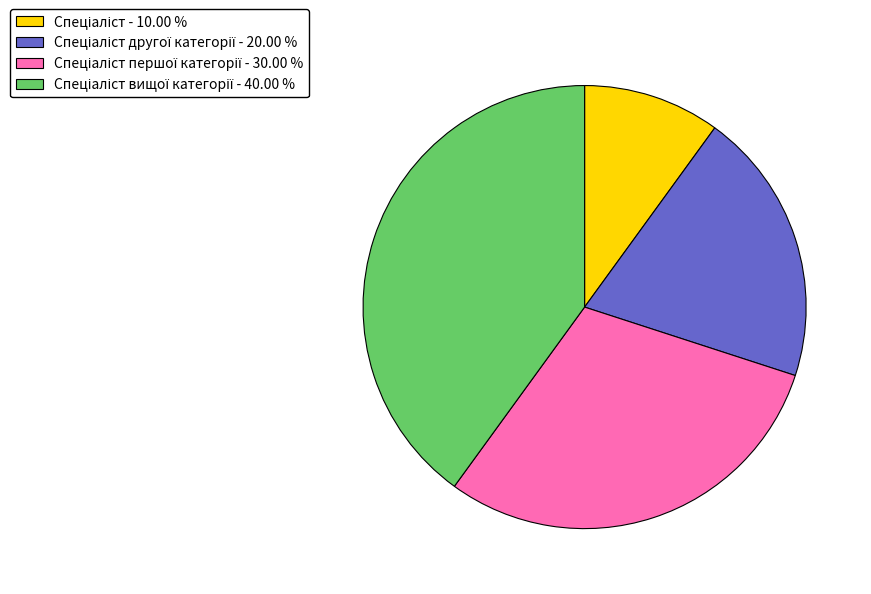

Is there a majority slice in this chart?

No